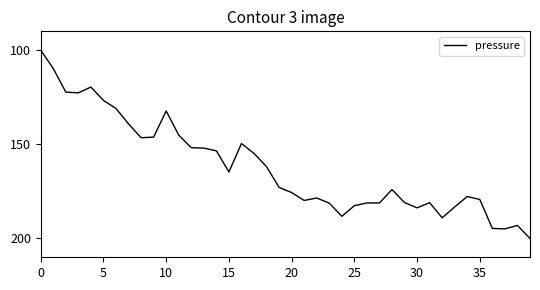

What is the difference between the maximum and minimum values?

100.0